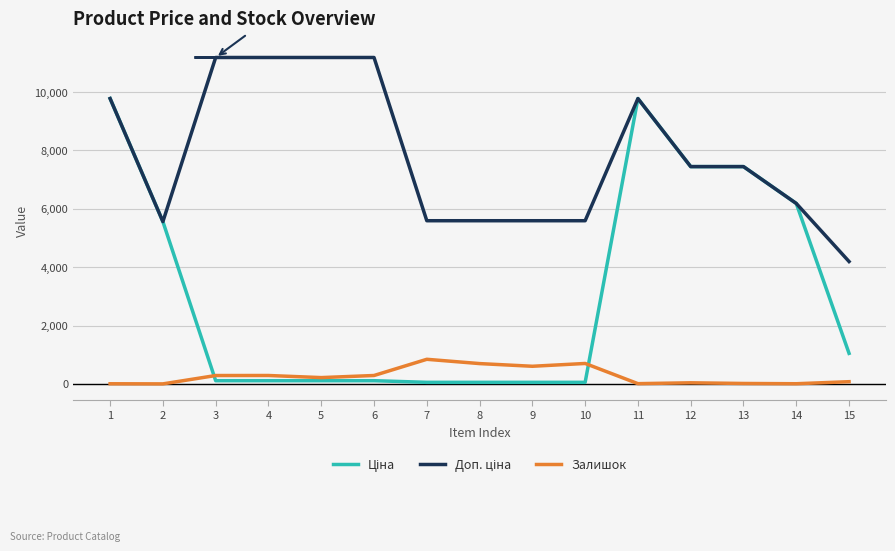

What is the highest value of the Залишок series?

845.0